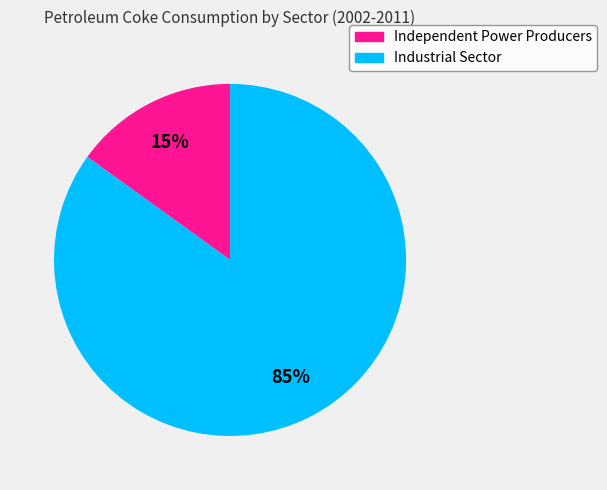

What percentage is the Independent Power Producers slice, to the nearest percent?

15%